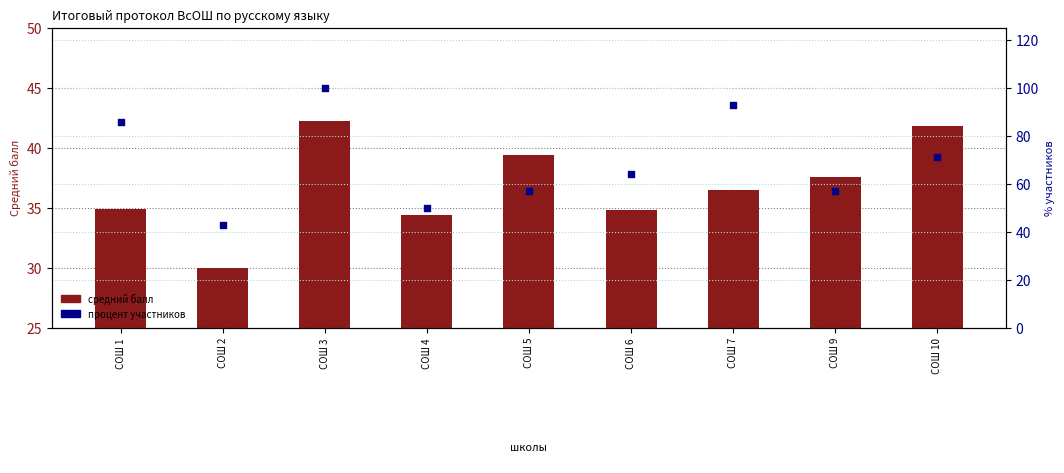

What are all the series names shown in the legend?

средний балл, процент участников